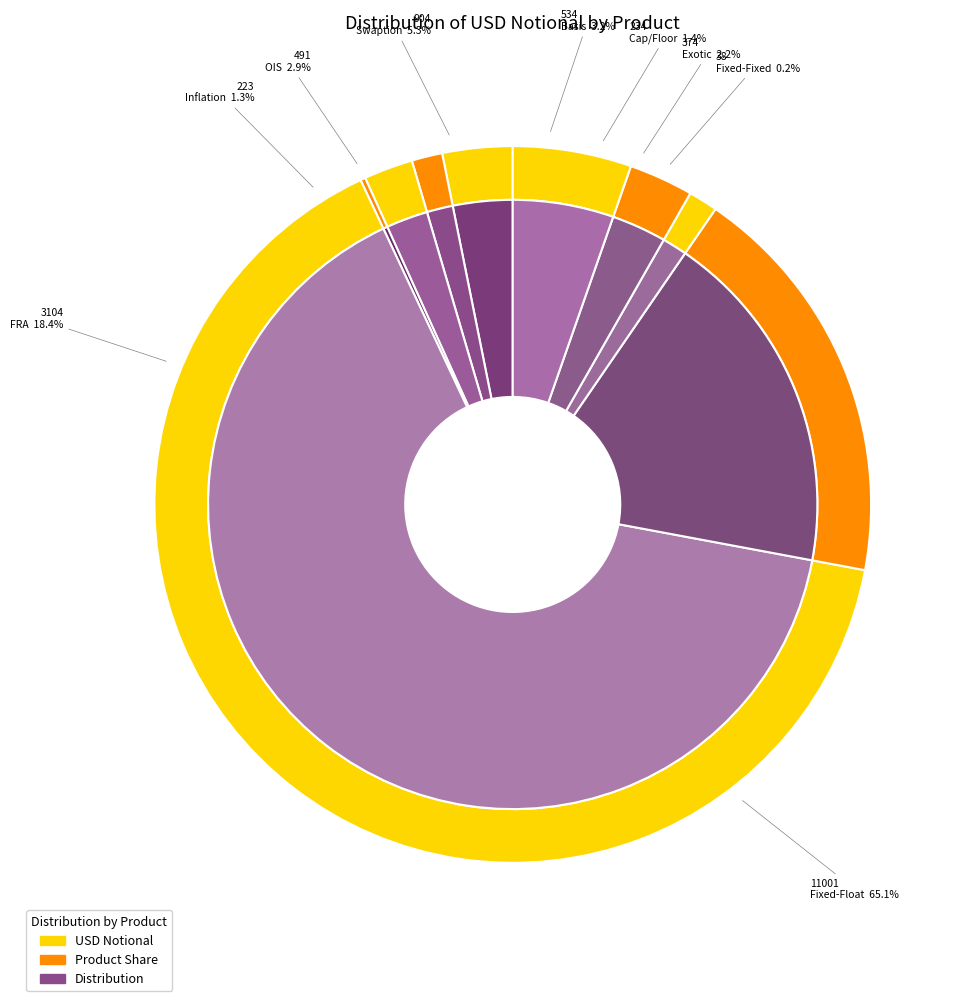

What is the ratio of the value at Basis to the value at Swaption?

0.6